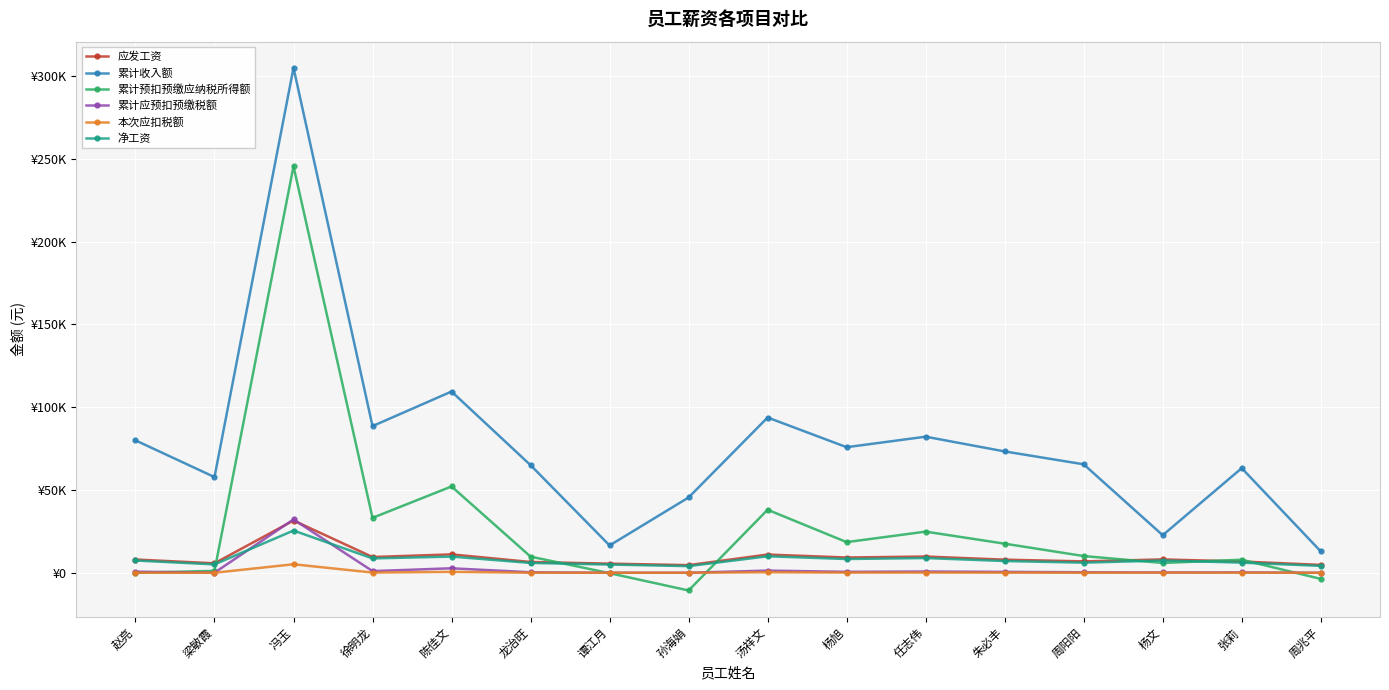

How many intersections are there between 累计预扣预缴应纳税所得额 and 本次应扣税额?

4